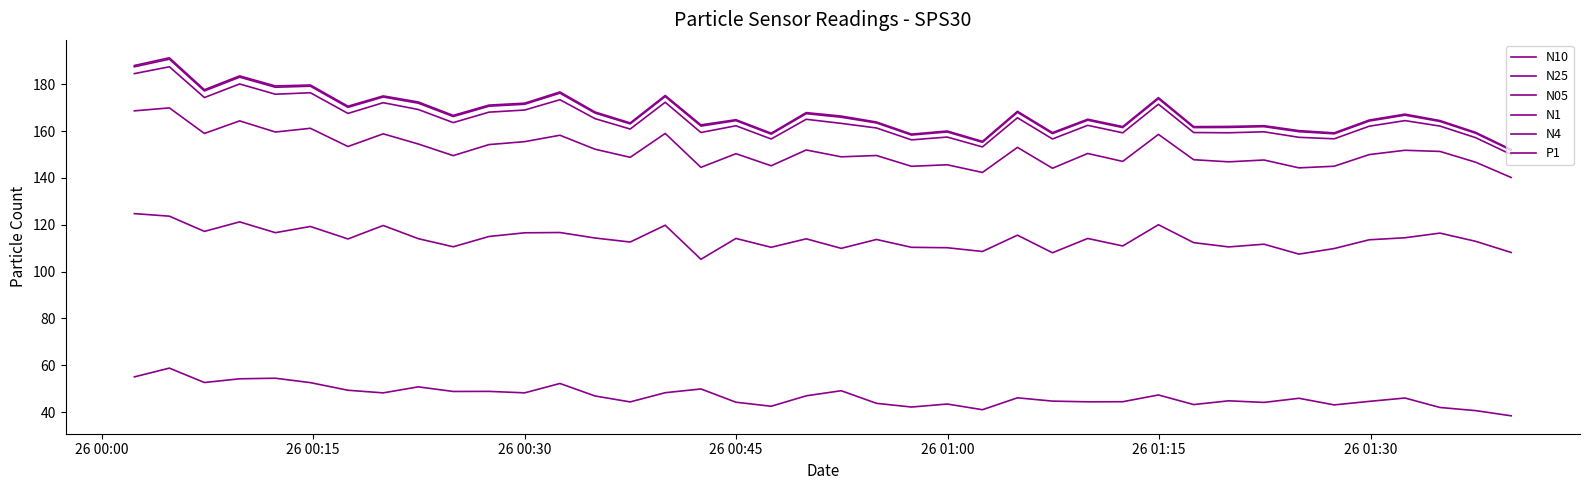

How many distinct data groups are displayed?

6